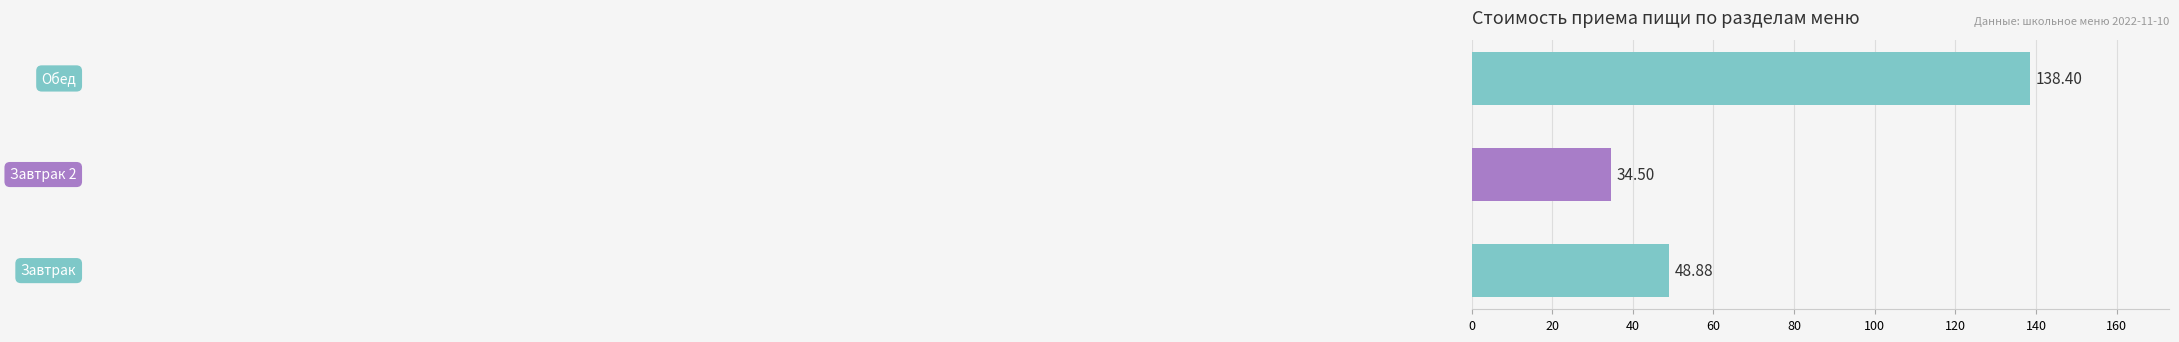

What is the difference between the maximum and second lowest values?

89.5